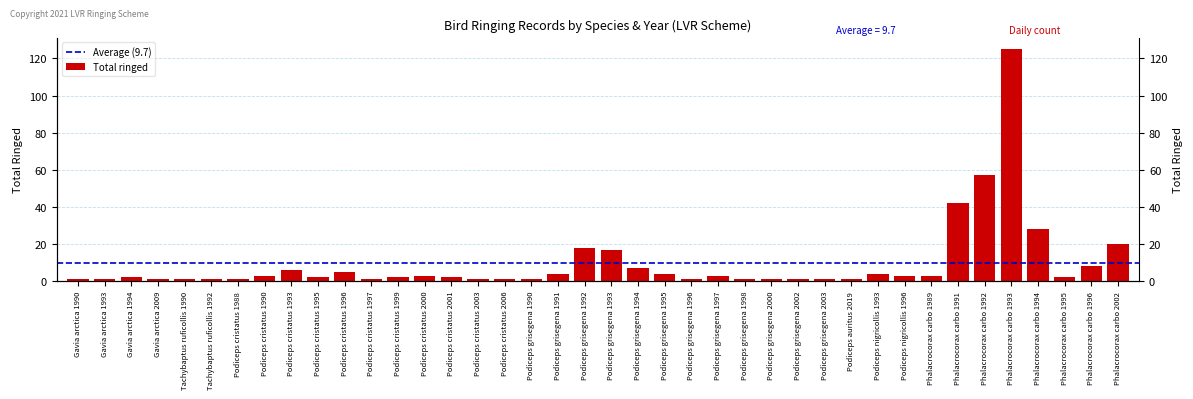

Reading right to left, what are all the values shown in this chart?

20	8	2	28	125	57	42	3	3	4	1	1	1	1	1	3	1	4	7	17	18	4	1	1	1	2	3	2	1	5	2	6	3	1	1	1	1	2	1	1